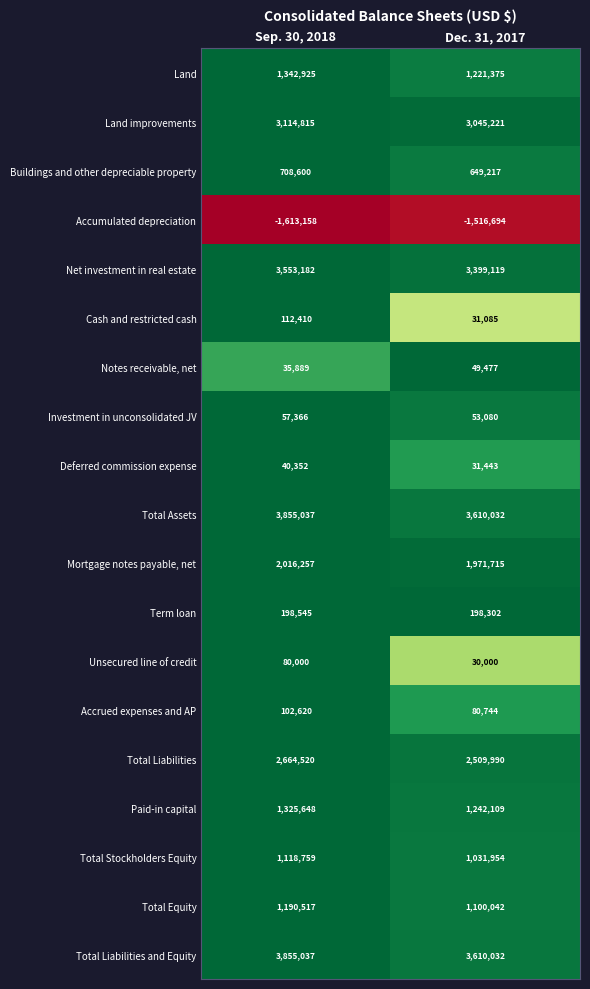

True or false: Cash and restricted cash has a value of 50778 at Dec. 31, 2017.

False